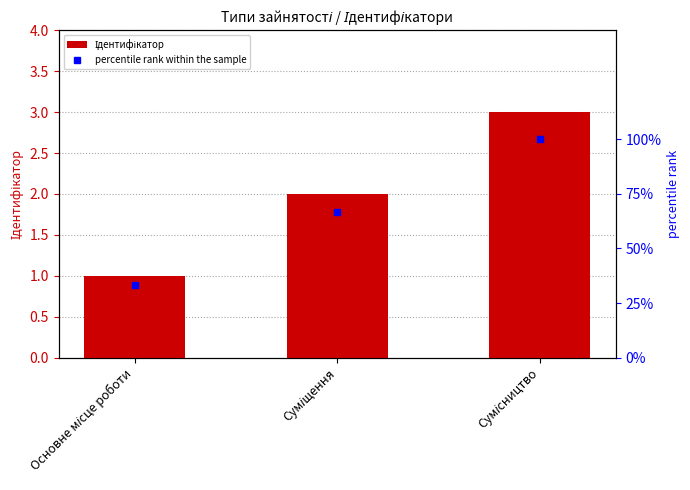

What are all the series names shown in the legend?

Ідентифікатор, percentile rank within the sample